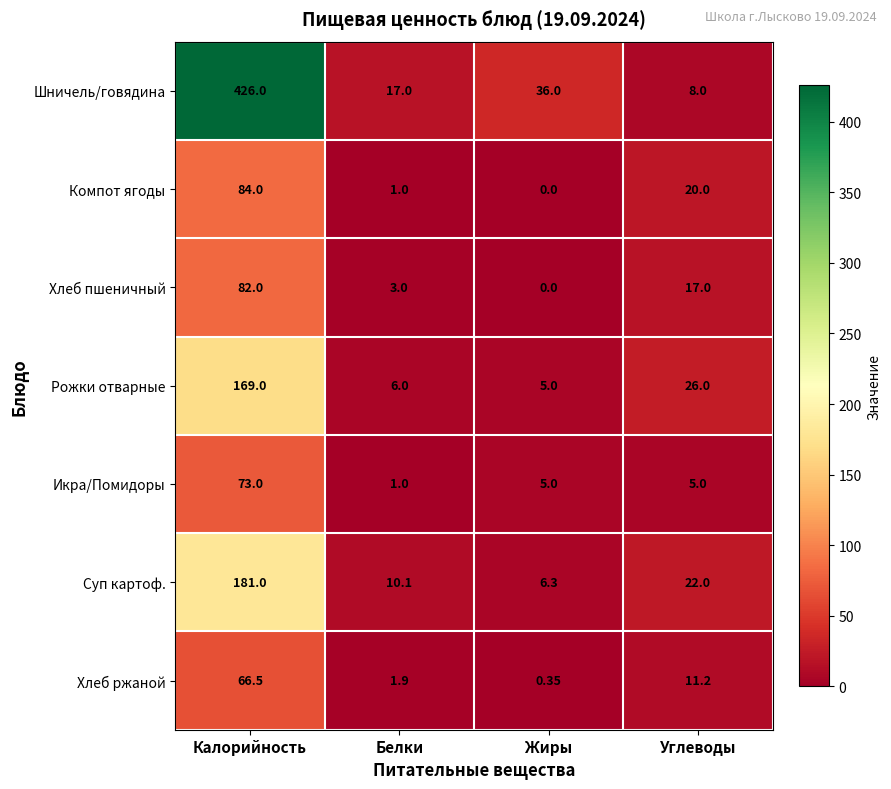

Rank the series by their maximum value, from highest to lowest.

Шничель/говядина, Суп картоф., Рожки отварные, Компот ягоды, Хлеб пшеничный, Икра/Помидоры, Хлеб ржаной